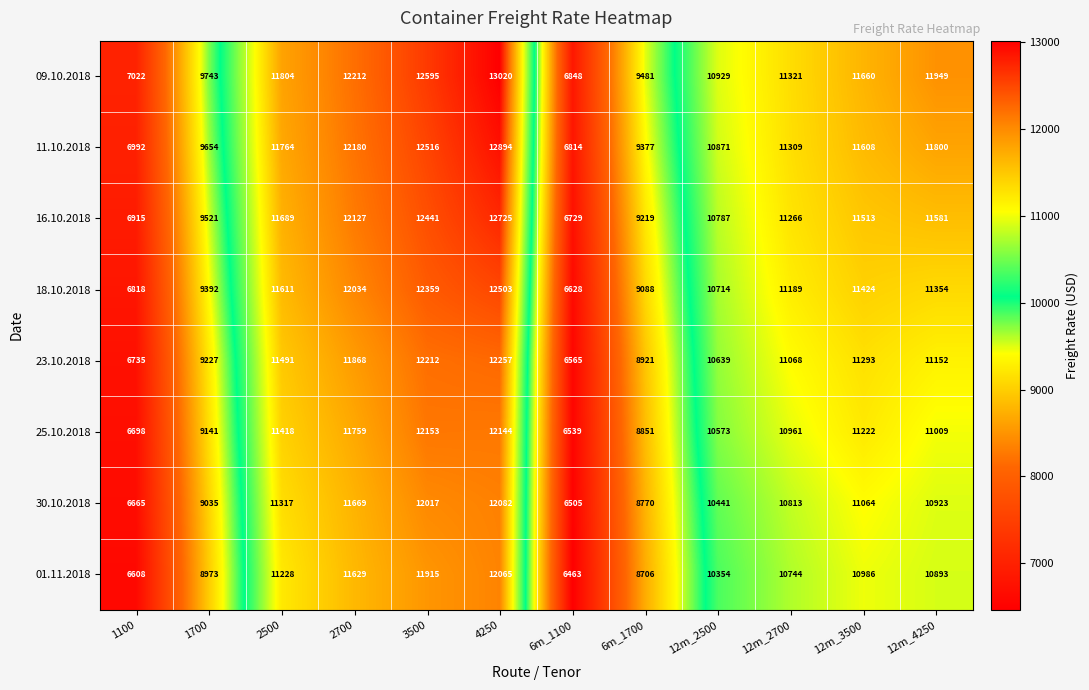

What is the sum of the 16.10.2018 values at 2500 and 12m_4250?

23270